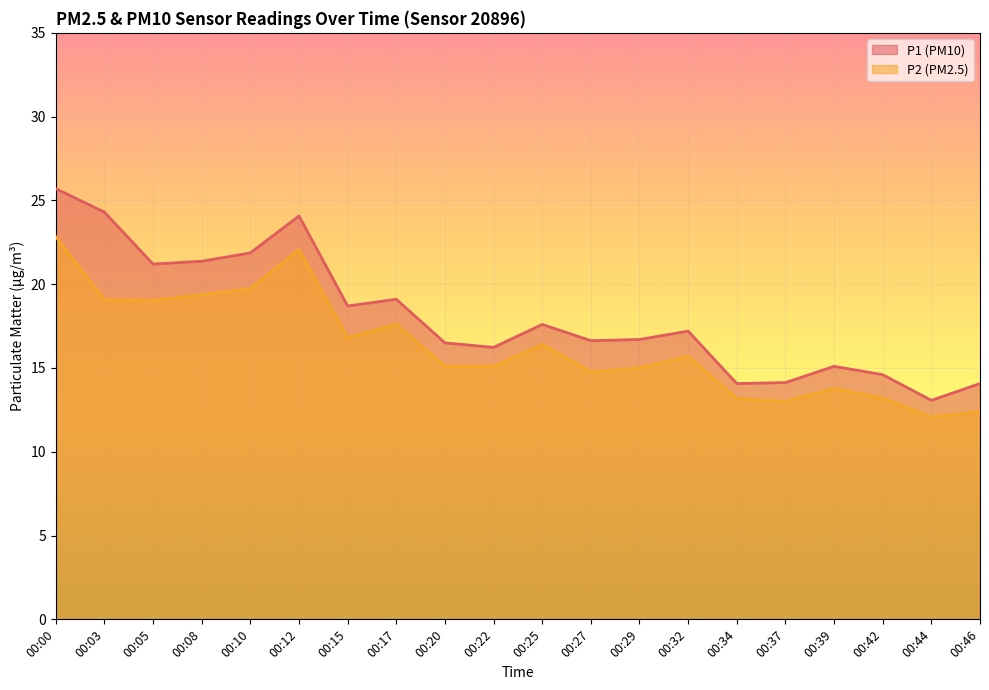

What is the value of the P1 point at the 17th from the left?

15.1